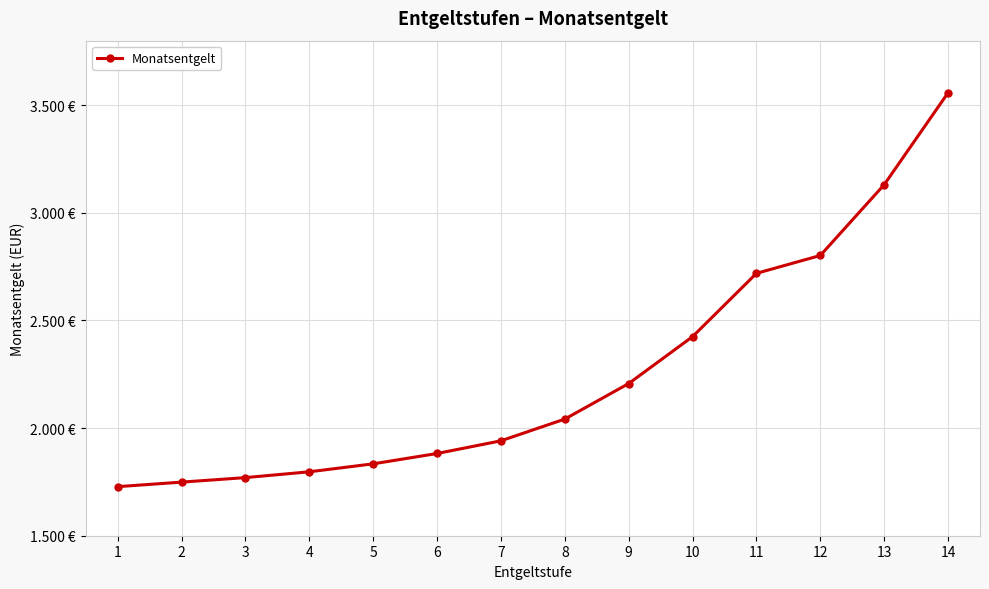

Does the chart have visible grid lines?

Yes